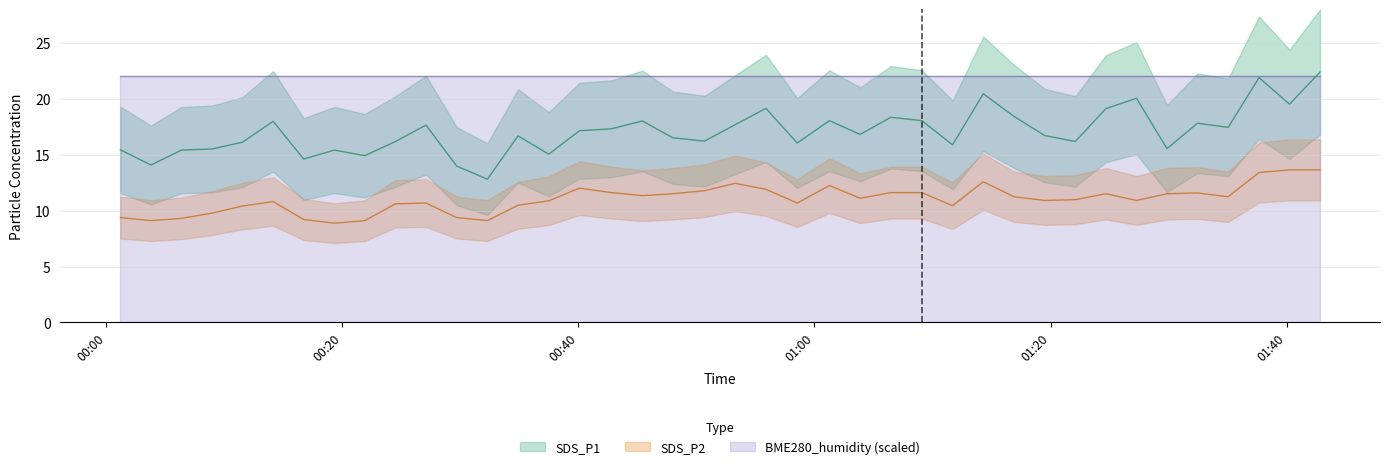

True or false: SDS_P1 and SDS_P2 intersect in this chart.

False